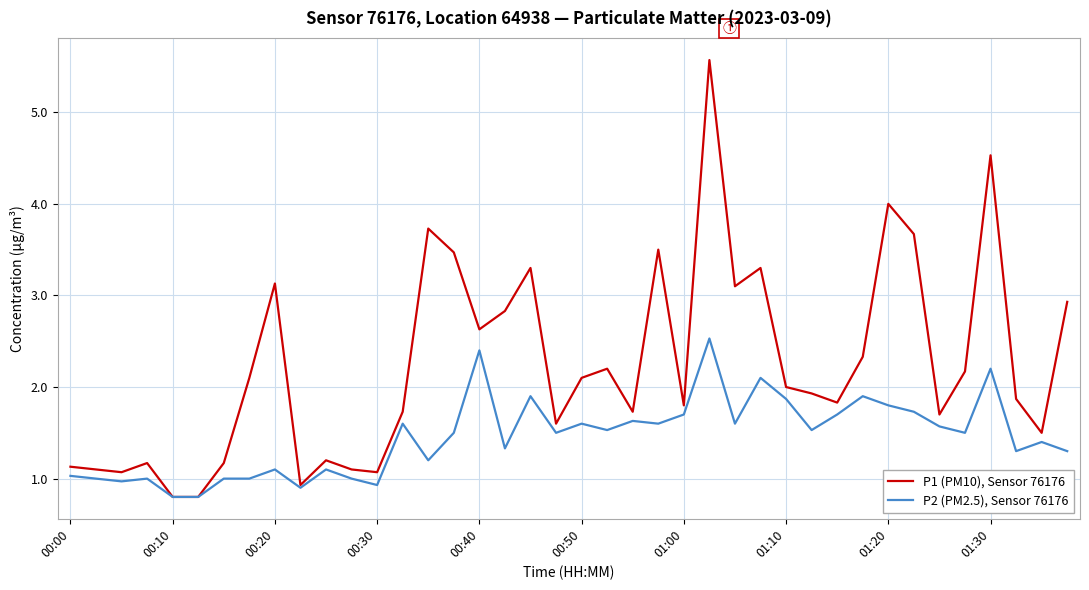

What is the difference between the maximum and minimum values in the P2 (PM2.5), Sensor 76176 series?

1.7